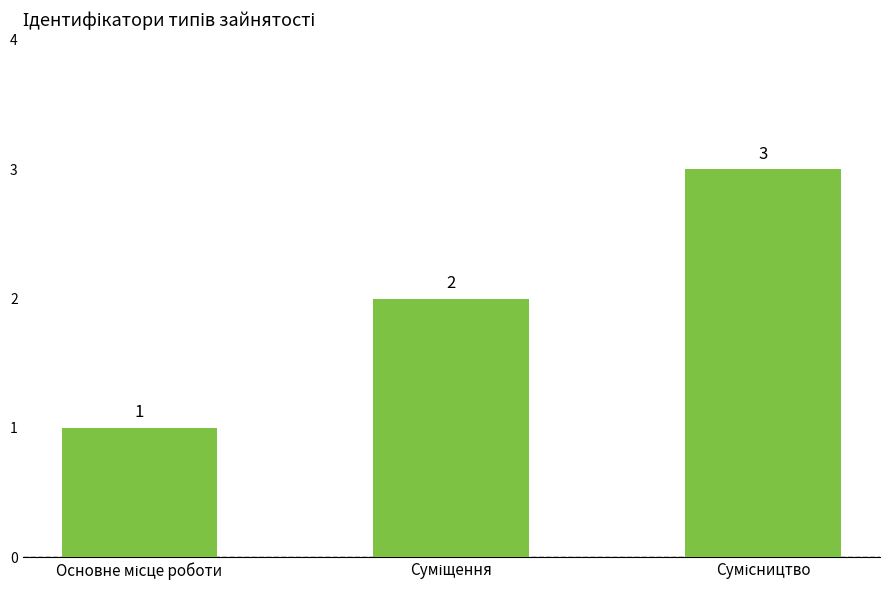

What is the value of the 3rd bar from the left?

3